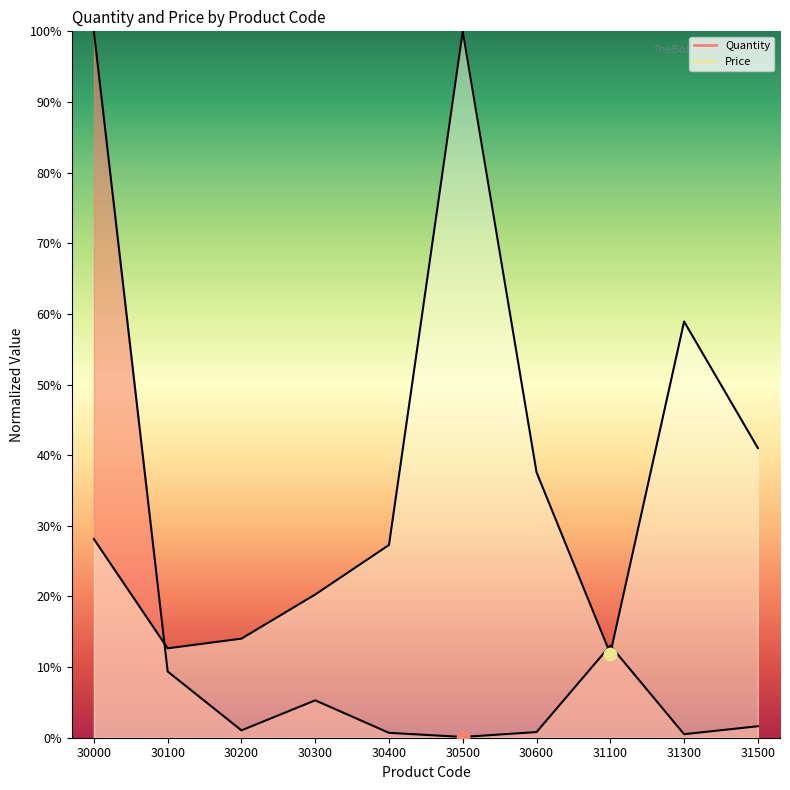

Which series has the widest spread of Y values?

Quantity